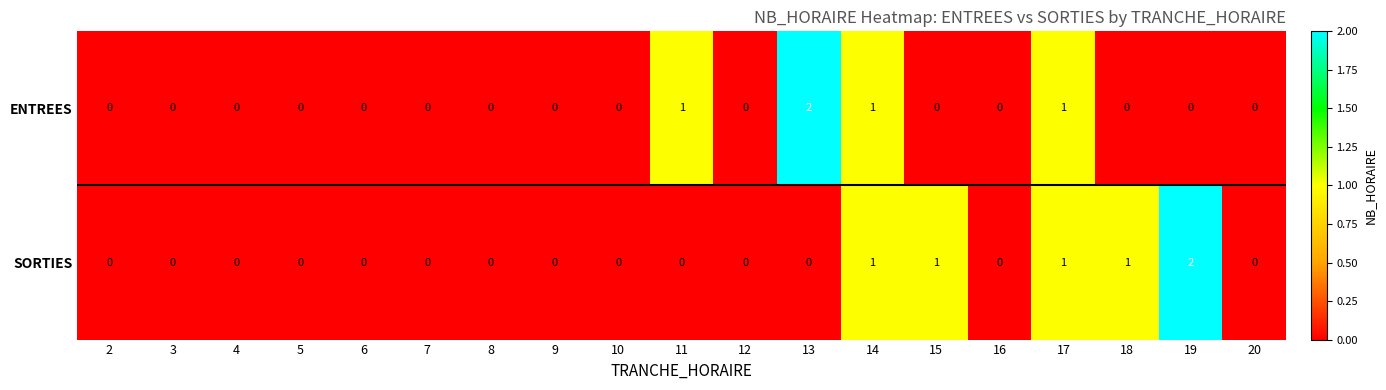

Which category has the highest value in the ENTREES series?

13